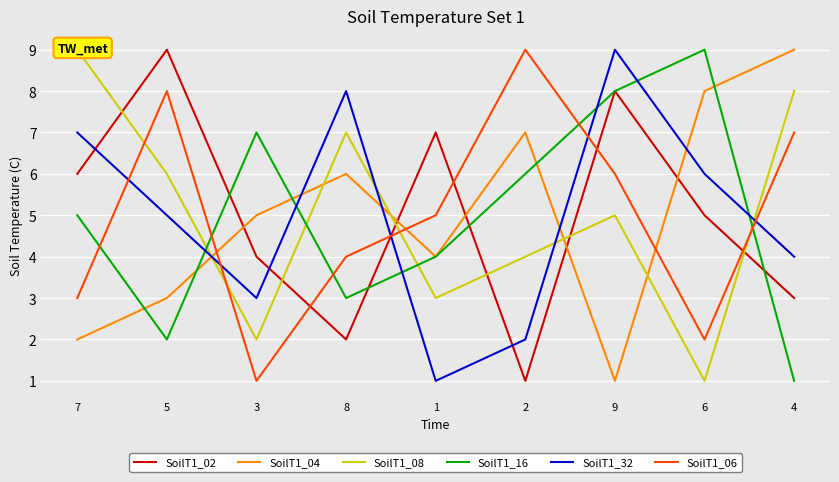

Between 8 and 2, which series saw the biggest shift?

SoilT1_32